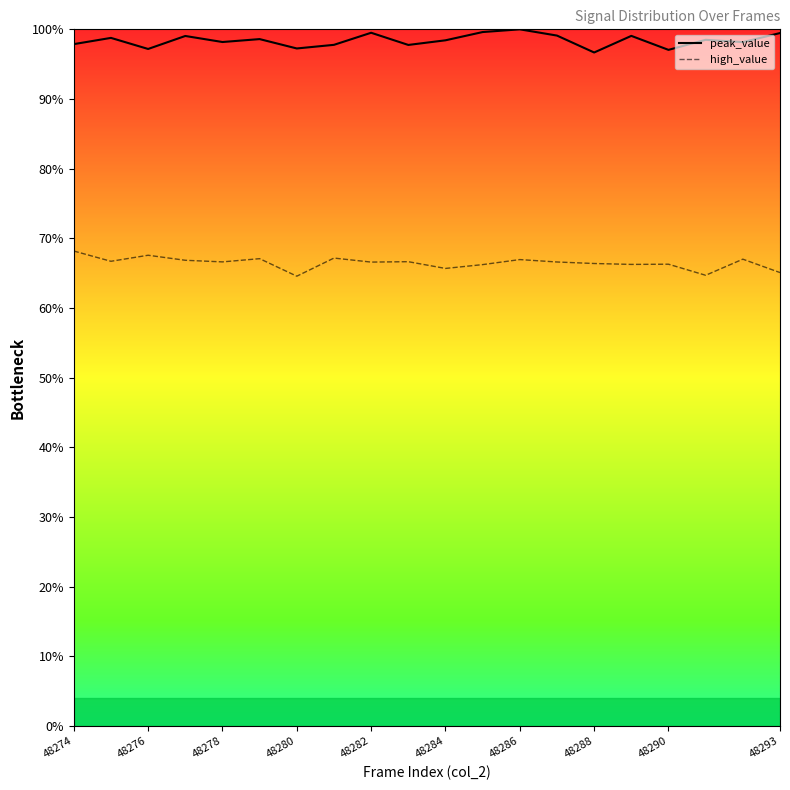

Read the peak_value_line value at 48290.

97.1